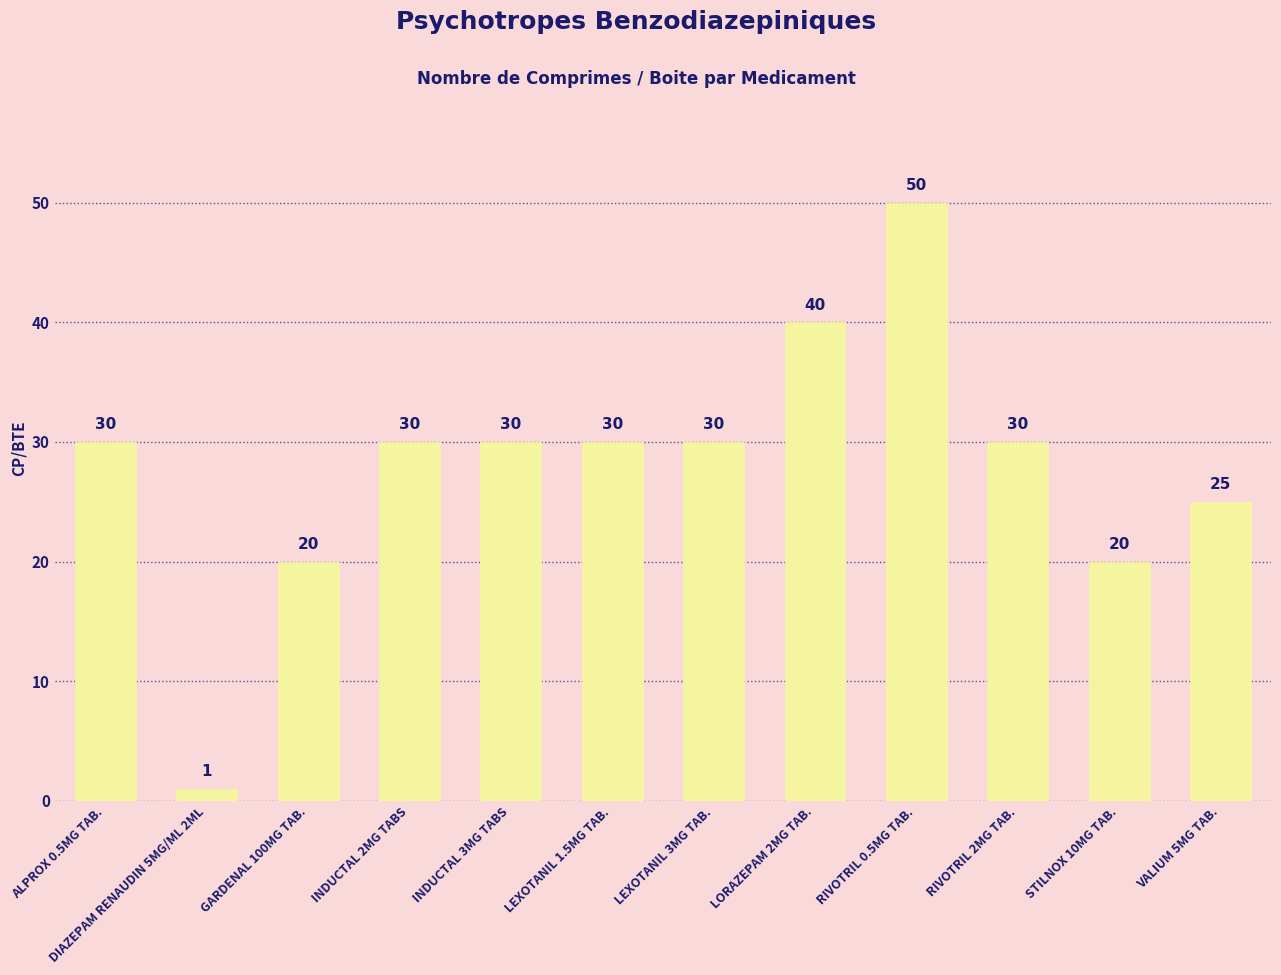

Which category has the highest value across all series?

RIVOTRIL 0.5MG TAB.